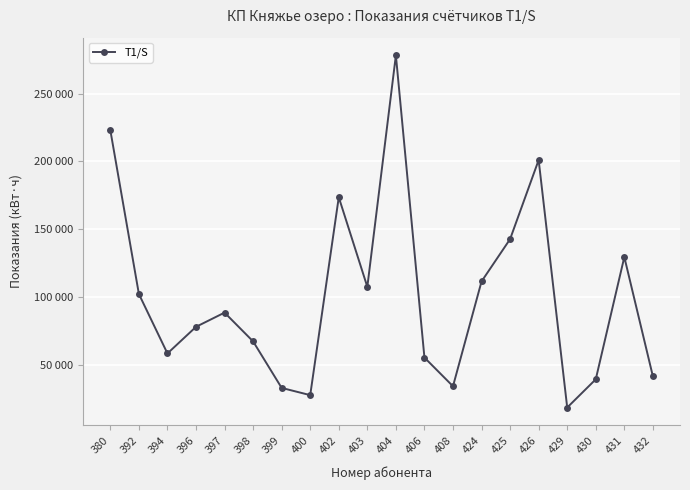

Does the chart have visible grid lines?

Yes